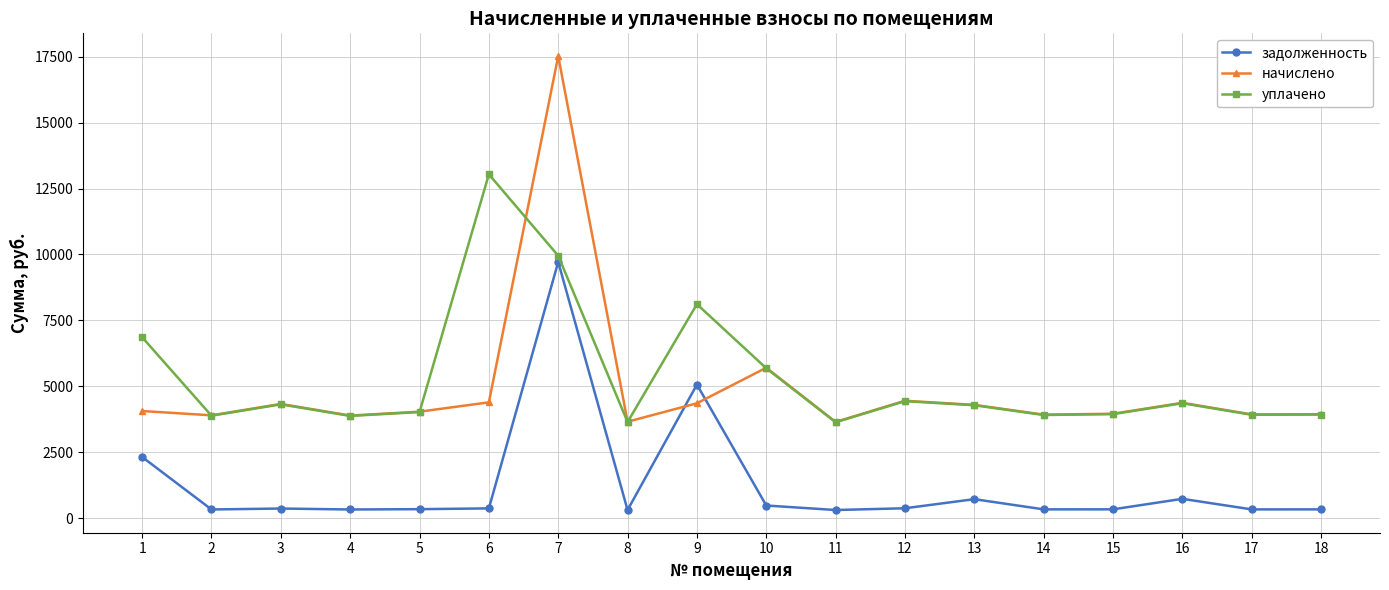

What is the total value across all series at 1?

13237.7